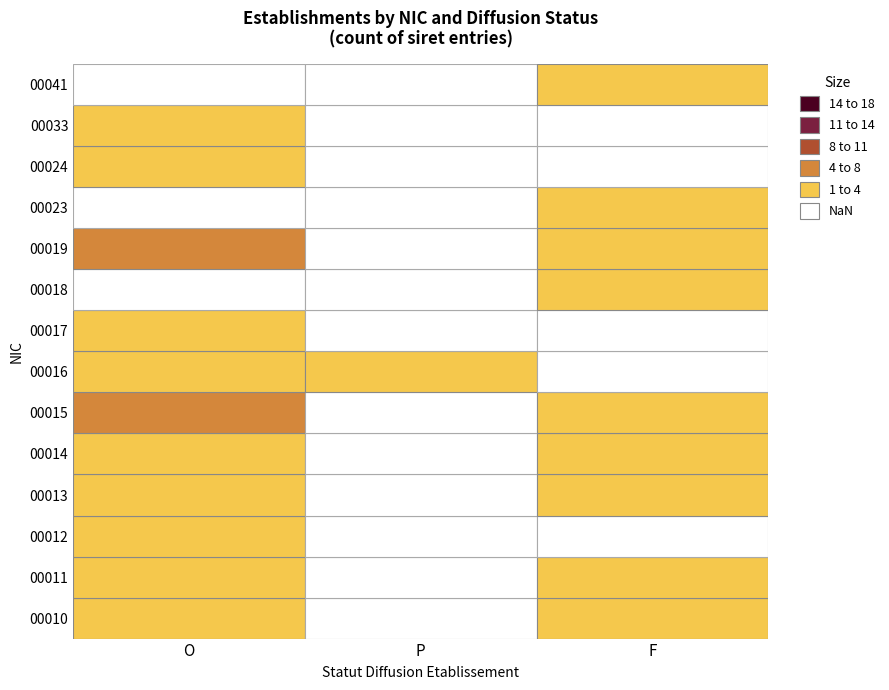

Which series has the largest total across all categories?

00015